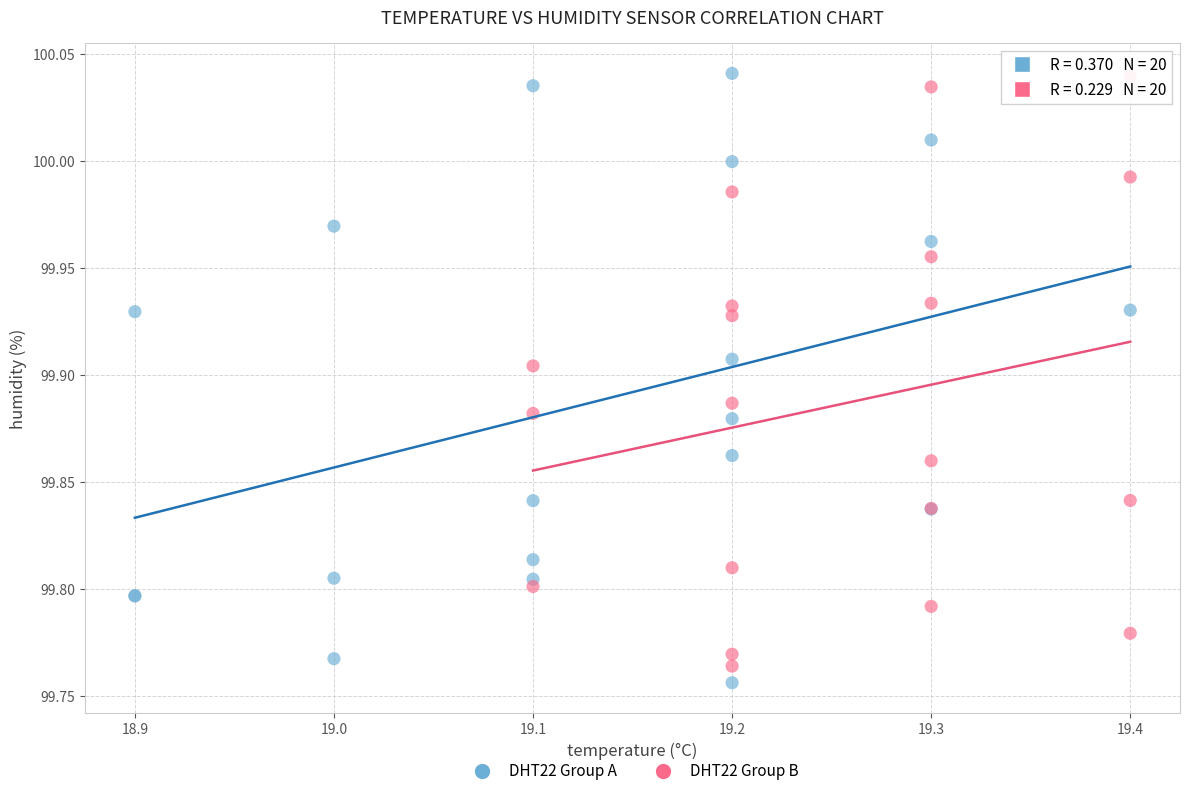

Which series has the largest Y range (max minus min)?

DHT22 Group A